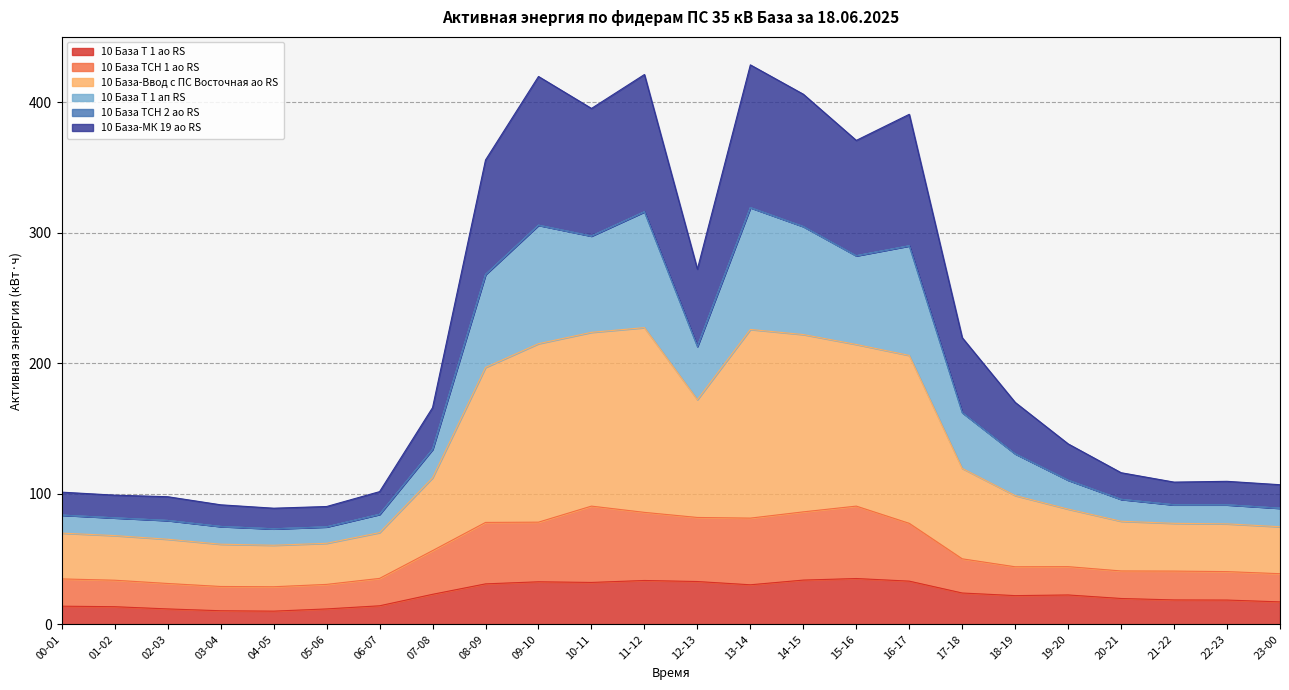

Which category has the highest value in the 10 База ТСН 1 ао RS series?

10-11